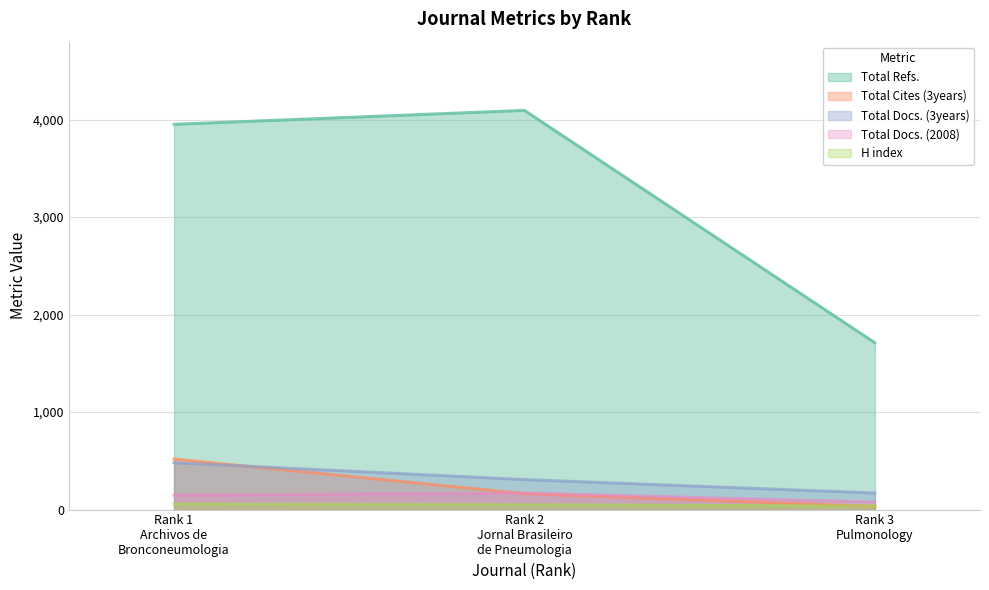

Reading left to right, extract all data points from this chart.

H index: 58	49	37
Total Docs. (2008): 148	170	77
Total Docs. (3years): 481	308	170
Total Refs.: 3952	4095	1711
Total Cites (3years): 519	164	33